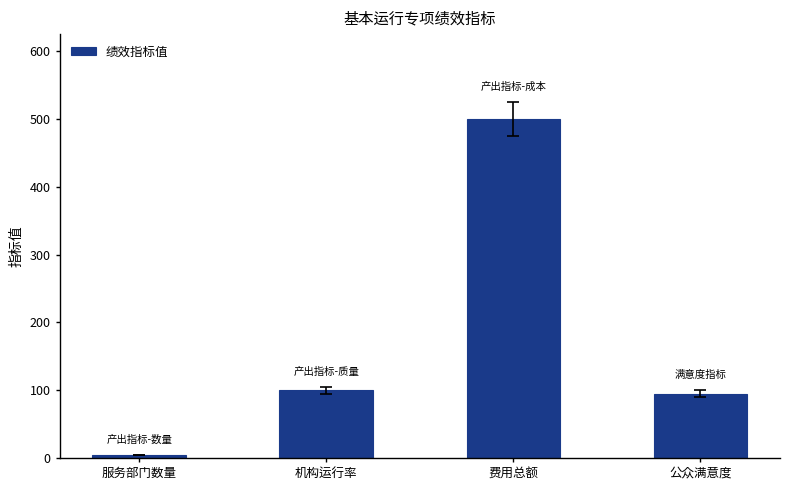

What position from the left is 服务部门数量?

1